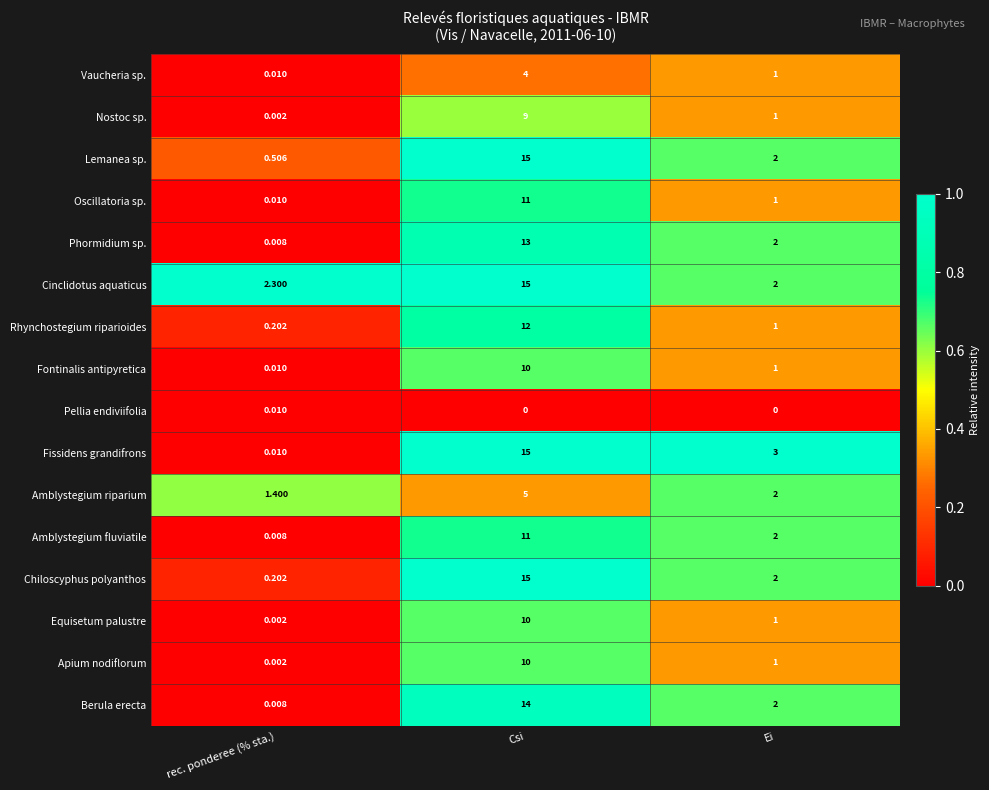

Is the value of Cinclidotus aquaticus at Ei greater than the value of Vaucheria sp. at Ei?

Yes